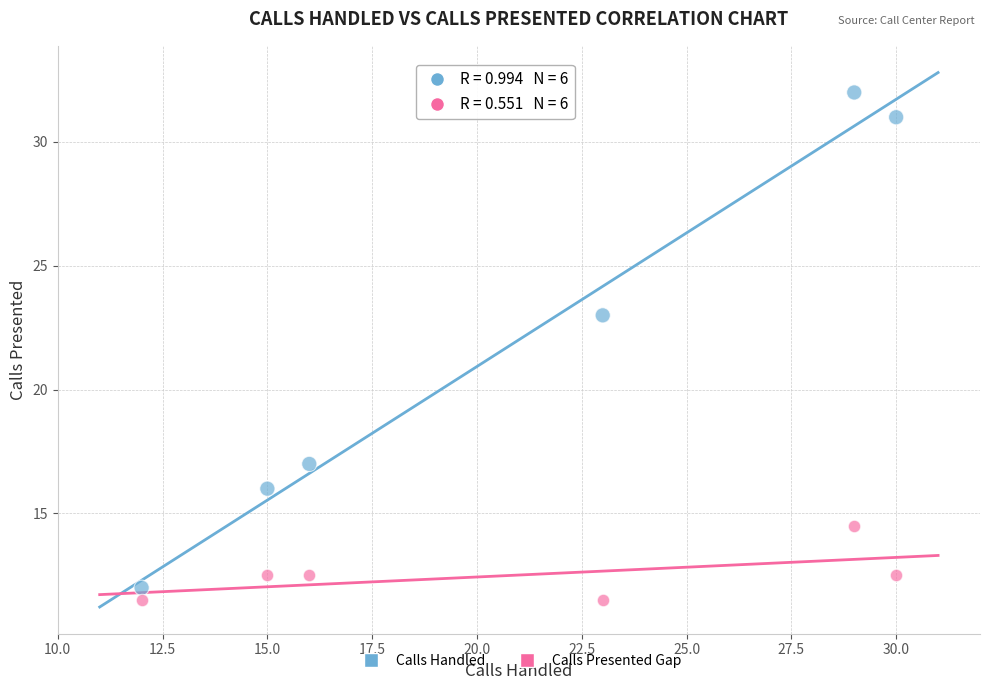

Across all data points, what is the average X value?

20.8